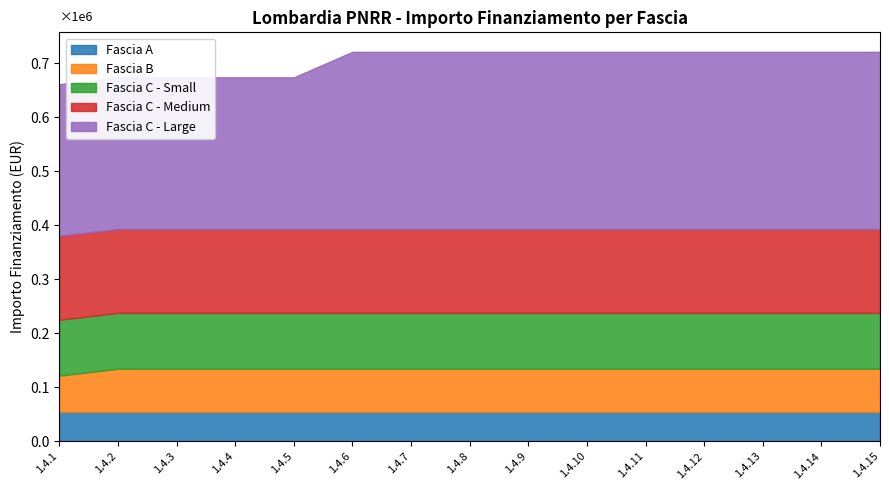

At M1, list the series in order from smallest to largest.

Fascia A, Fascia B, Fascia C - Small, Fascia C - Medium, Fascia C - Large